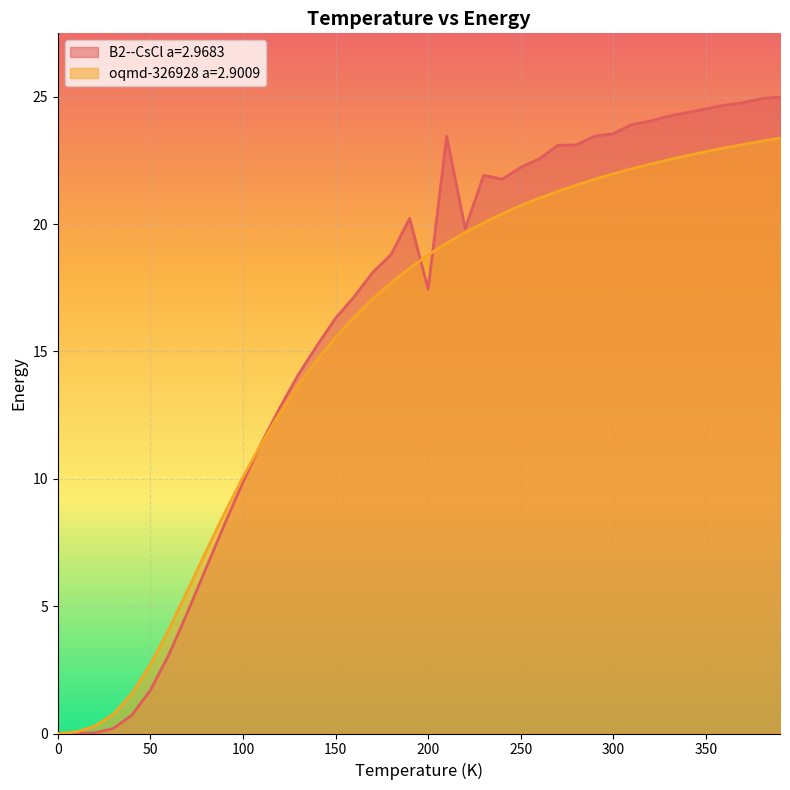

What is the value of the oqmd-326928 a=2.9009 point at the 32nd from the left?

22.2